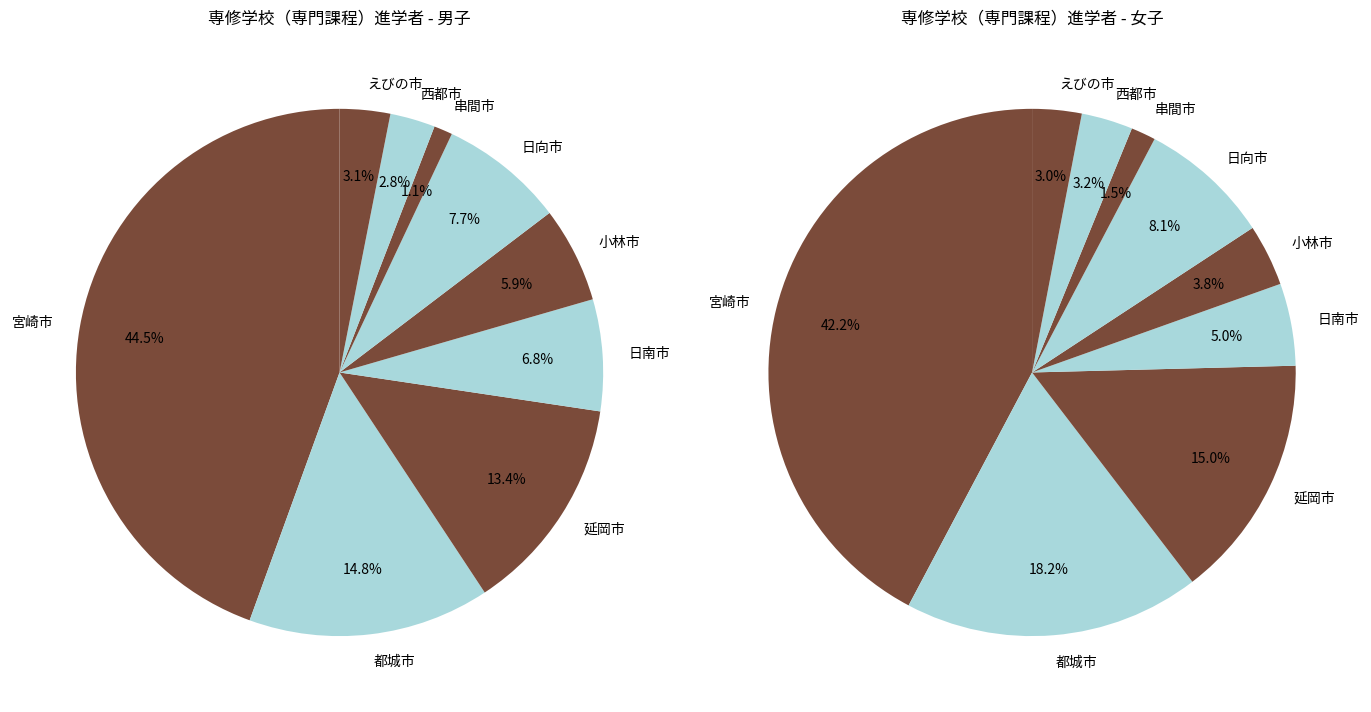

To the nearest percent, what is the average slice percentage?

11%